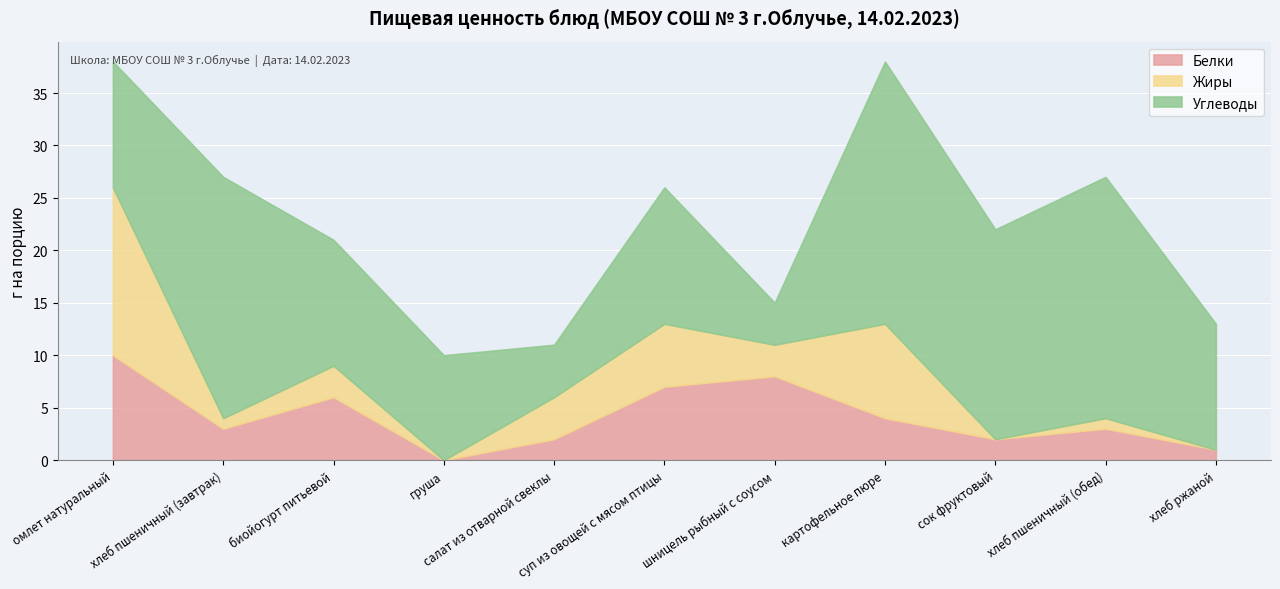

What position from the left is омлет натуральный?

1